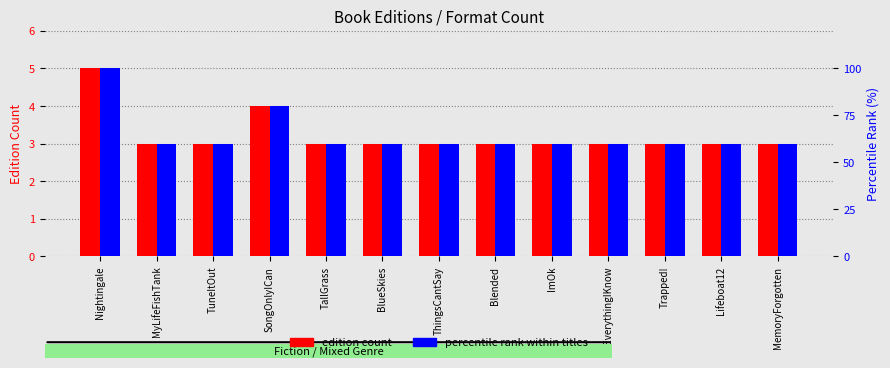

What is the value of the percentile rank within titles bar at the 13th from the left?

60